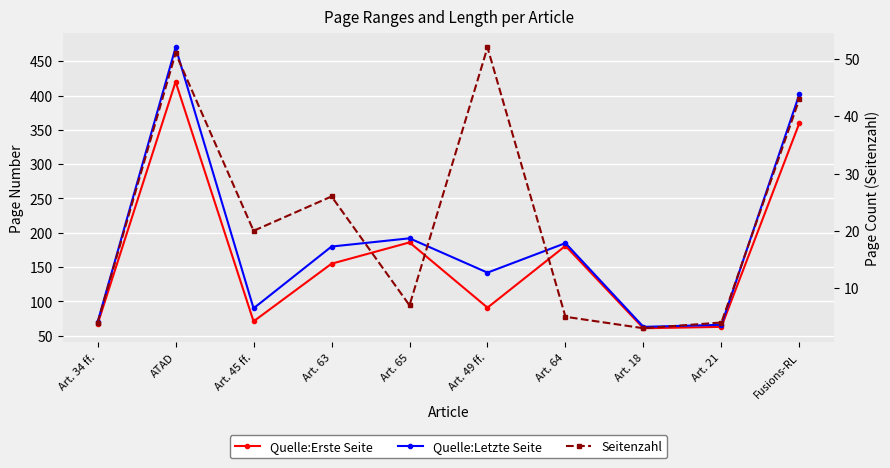

Which series has the largest total across all categories?

Quelle:Letzte Seite